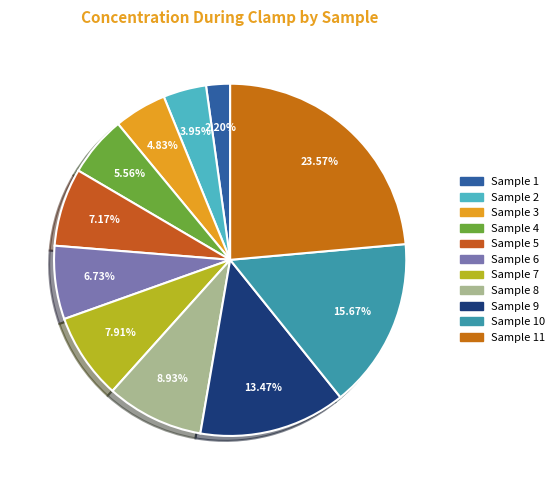

To the nearest percent, what is the average slice percentage?

9%